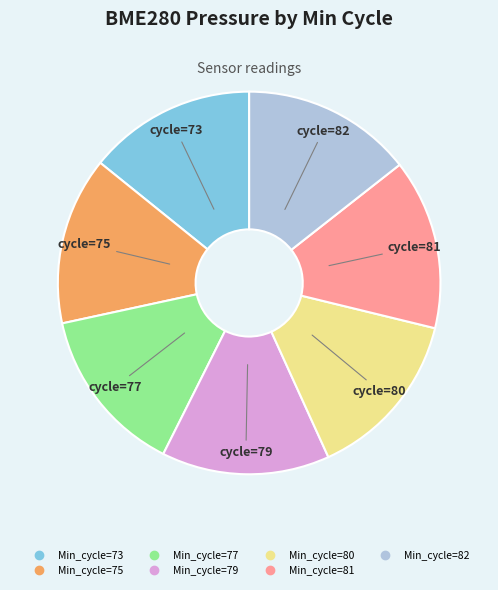

Is there any slice that represents more than half of the pie?

No